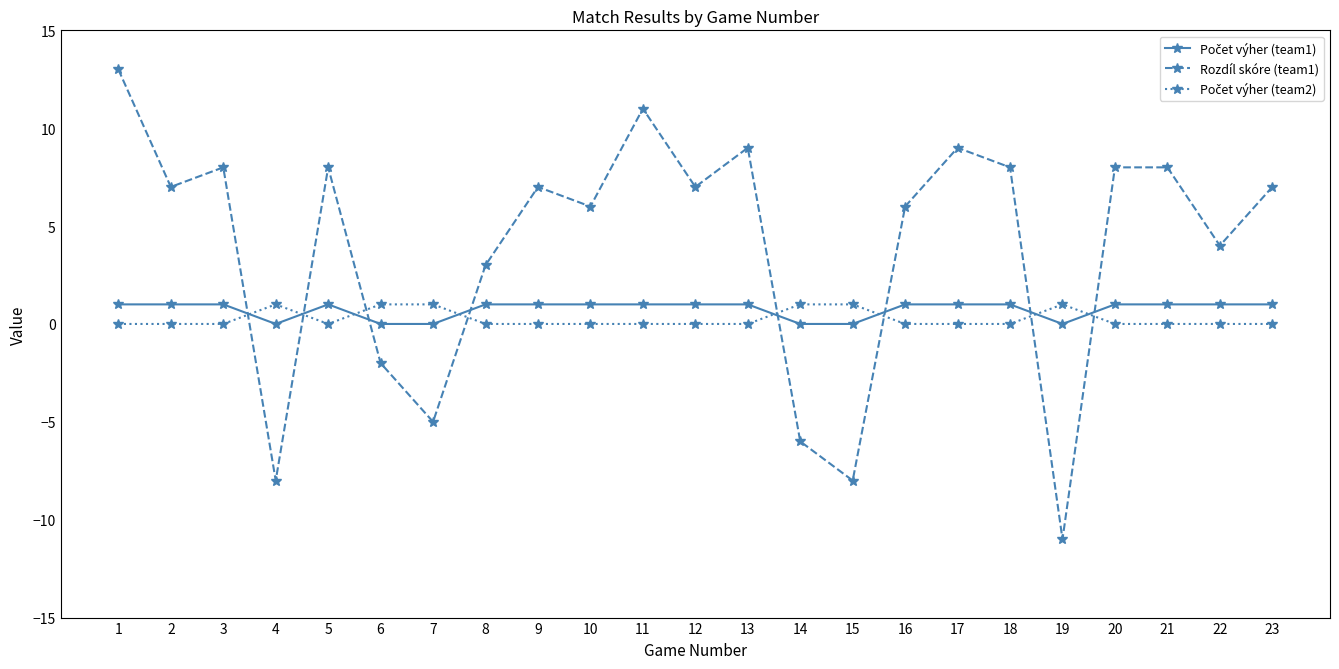

What is the difference between the maximum and second lowest values in the Rozdíl skóre (team1) series?

21